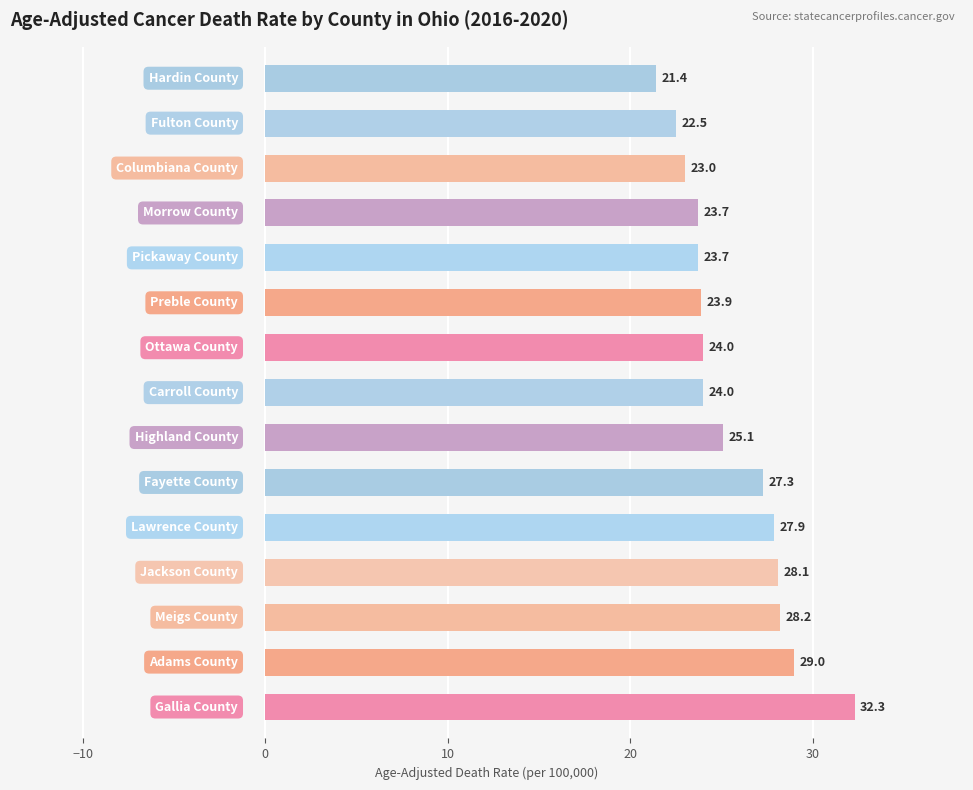

What is the average value?

25.6